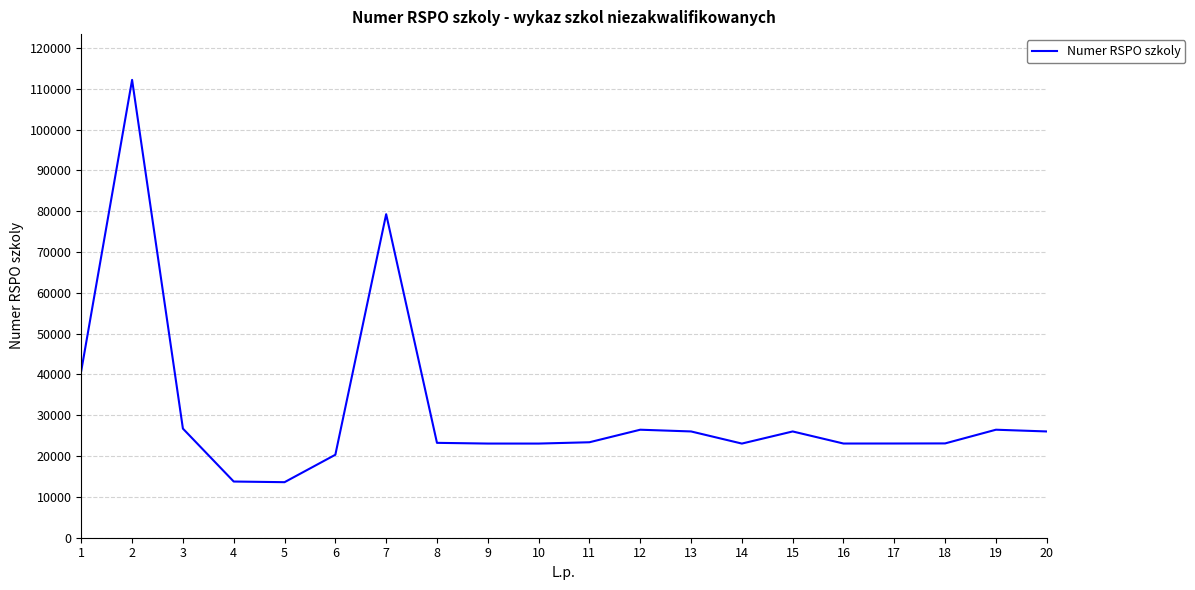

What is the smallest value displayed?

13608